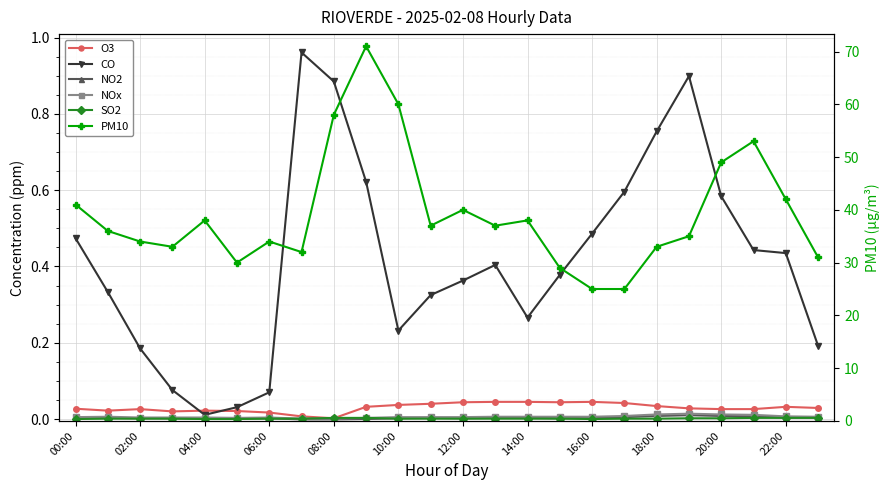

True or false: O3 has more than 1 points higher than both neighbors.

True